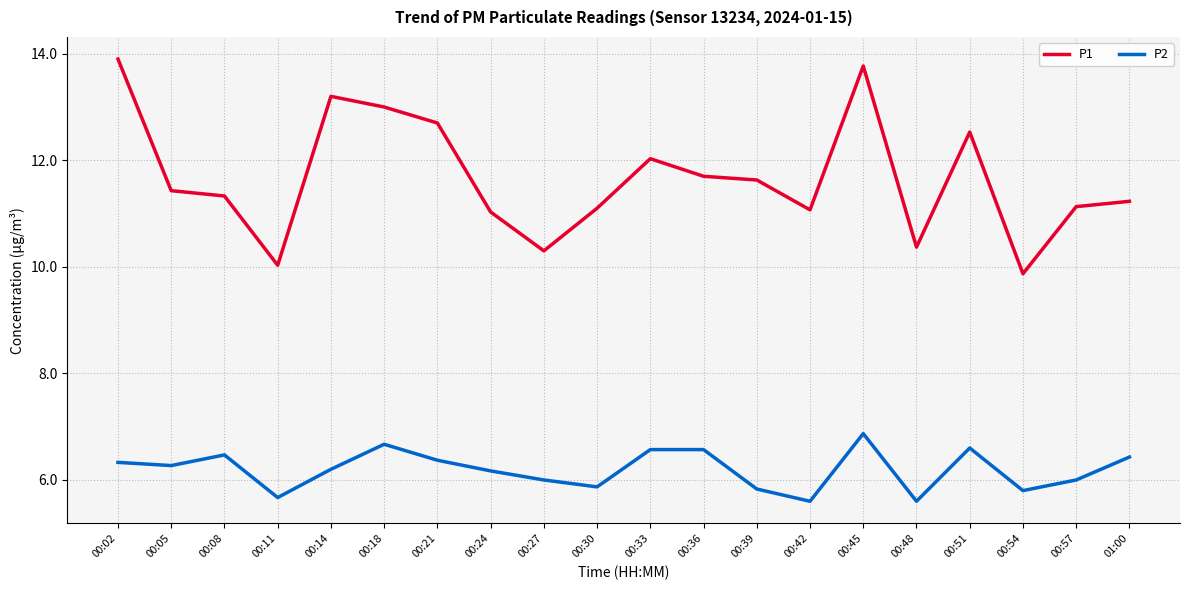

Is it true that P1 equals 10.3 at 00:27?

True